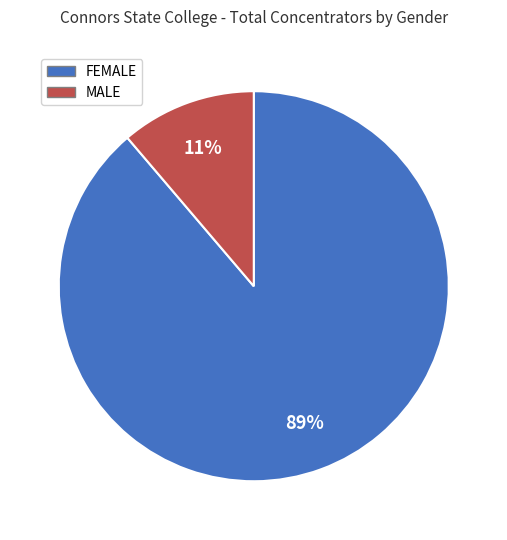

Which slice is the smallest?

MALE